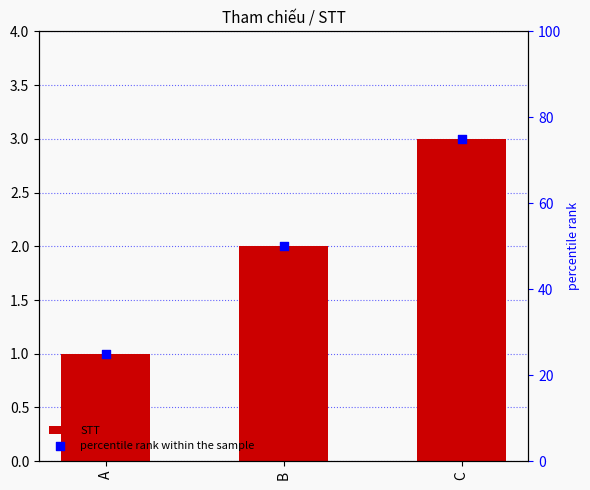

At which category is the sum across all series the highest?

C